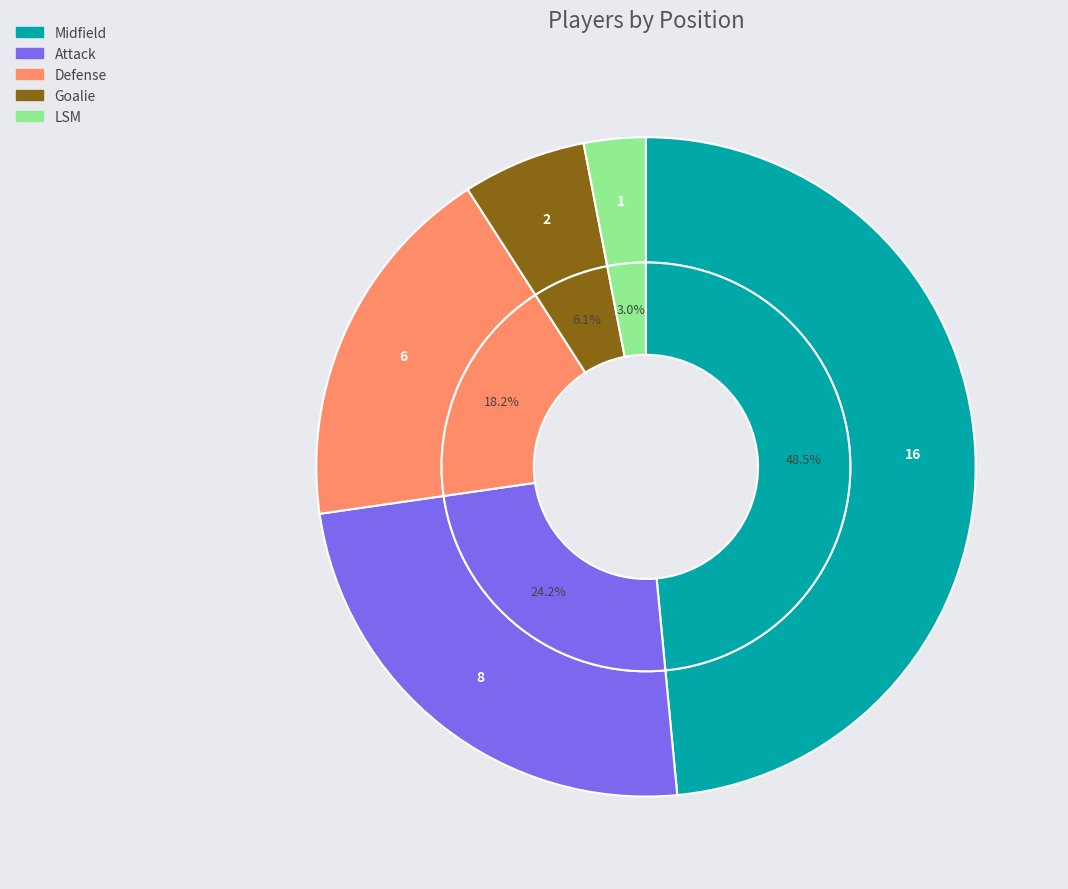

Is it true that Goalie is 1% of the pie?

False